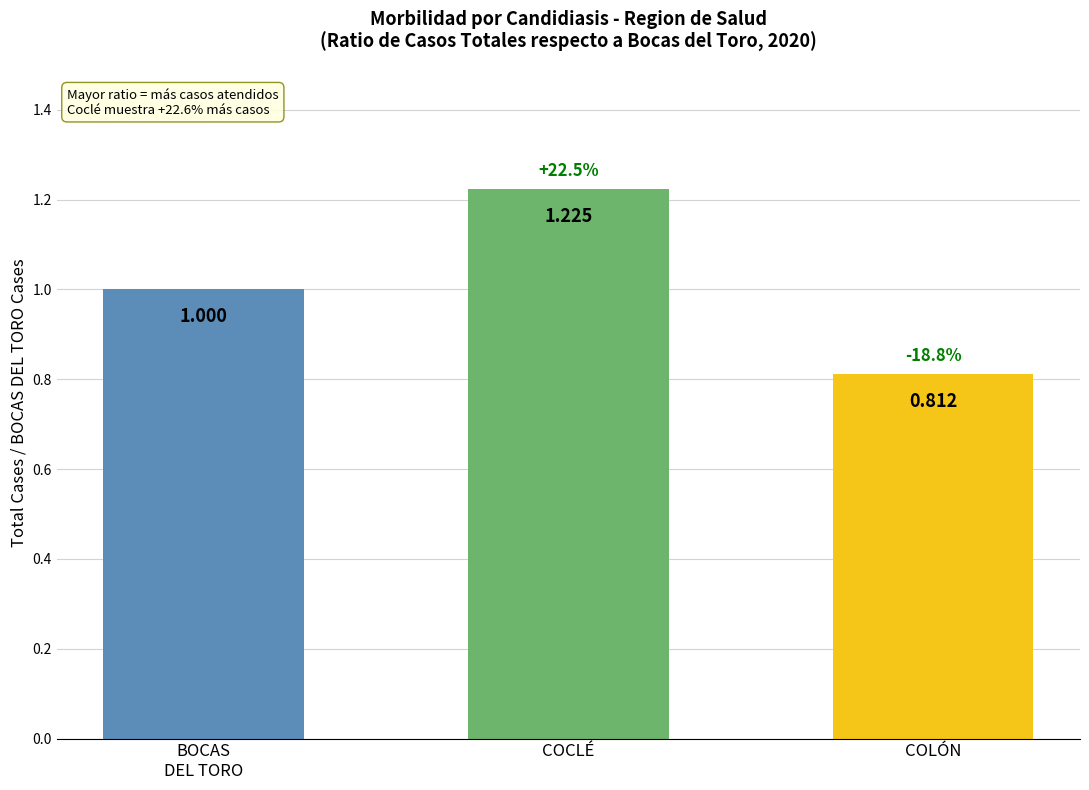

Rank the categories by value from lowest to highest.

COLÓN, BOCAS
DEL TORO, COCLÉ